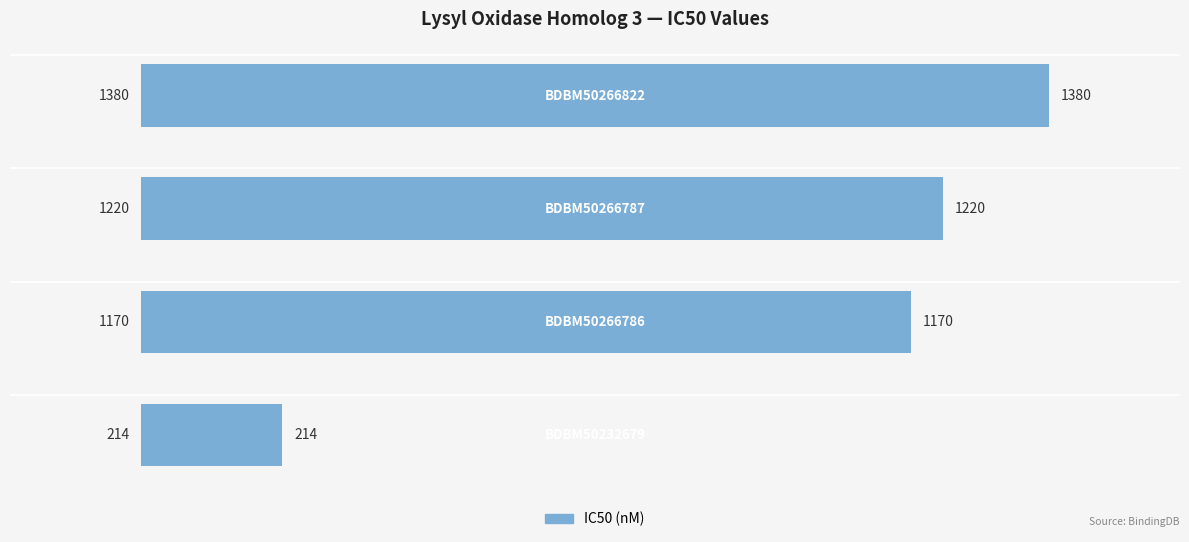

What is the maximum value shown in the chart?

1380